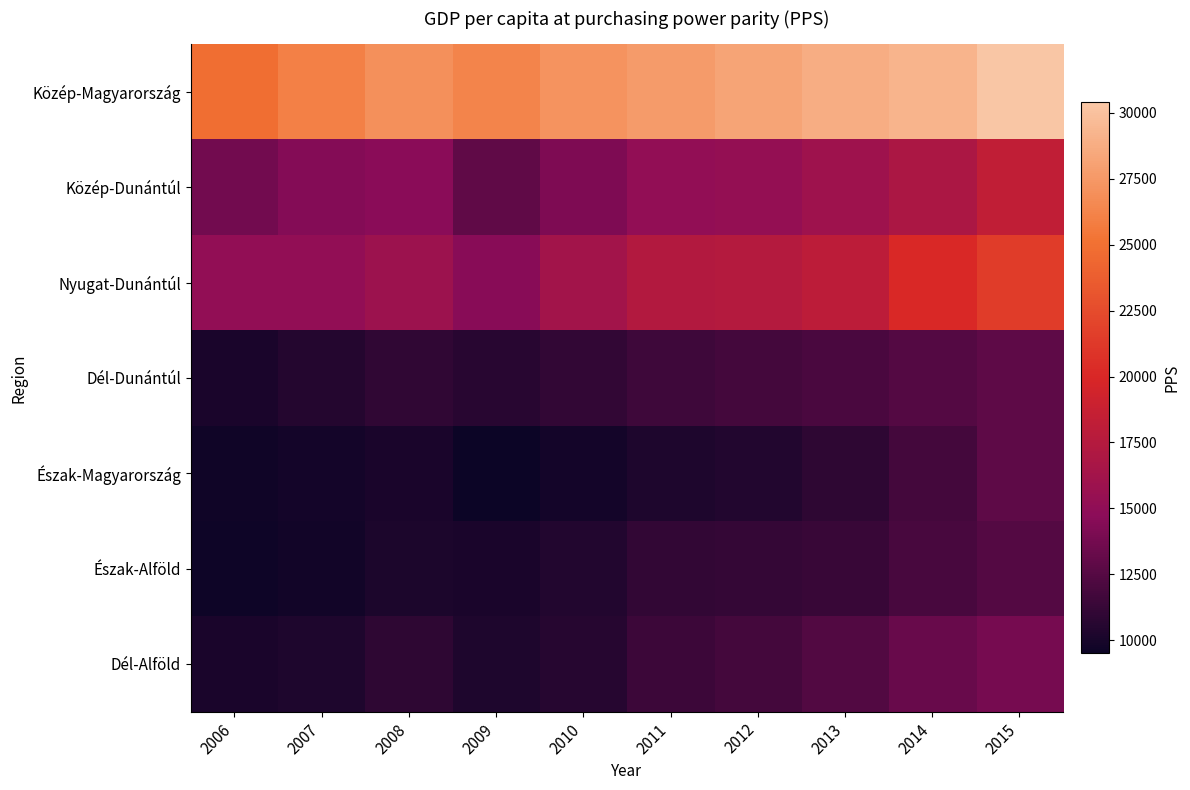

Reading right to left, list all the values displayed in this chart.

Közép-Magyarország: 2015=30400	2014=29200	2013=28800	2012=28200	2011=27700	2010=27200	2009=26300	2008=27000	2007=26000	2006=24900
Közép-Dunántúl: 2015=18300	2014=16900	2013=16000	2012=15300	2011=15200	2010=14200	2009=13000	2008=14700	2007=14400	2006=13700
Nyugat-Dunántúl: 2015=21500	2014=20100	2013=18000	2012=17500	2011=17400	2010=16200	2009=14600	2008=15800	2007=15200	2006=15200
Dél-Dunántúl: 2015=12900	2014=12500	2013=12100	2012=11800	2011=11600	2010=11100	2009=10700	2008=11000	2007=10500	2006=10100
Észak-Magyarország: 2015=12900	2014=11800	2013=10900	2012=10400	2011=10300	2010=9900	2009=9500	2008=10100	2007=9900	2006=9700
Észak-Alföld: 2015=12500	2014=12000	2013=11300	2012=11200	2011=11100	2010=10400	2009=10100	2008=10200	2007=9800	2006=9600
Dél-Alföld: 2015=13900	2014=13300	2013=12400	2012=11800	2011=11500	2010=10600	2009=10300	2008=10900	2007=10300	2006=10100